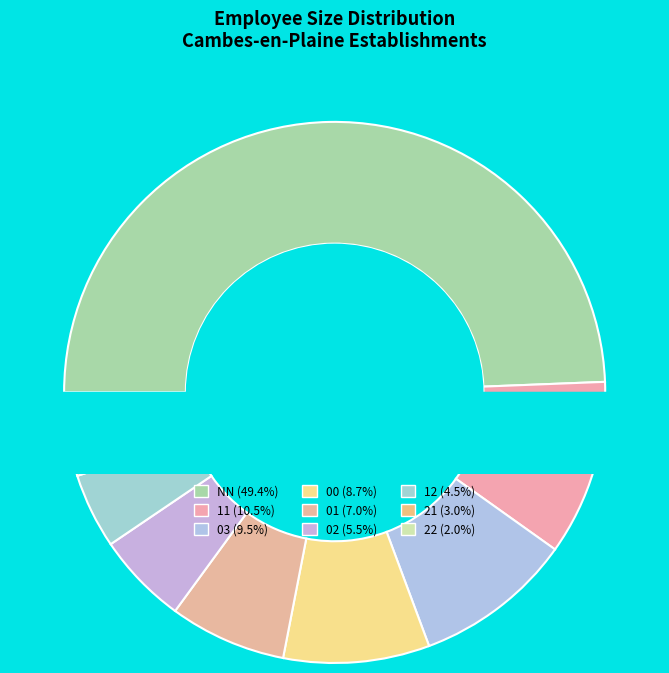

How many slices are in this pie chart?

9